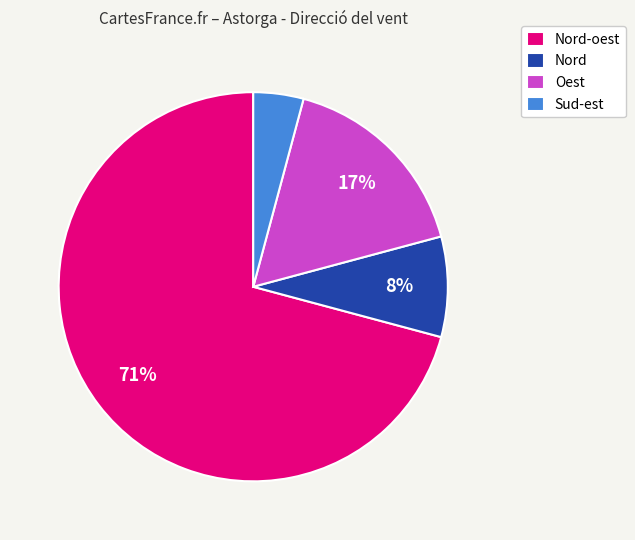

What percentage is the Nord-oest slice, to the nearest percent?

71%